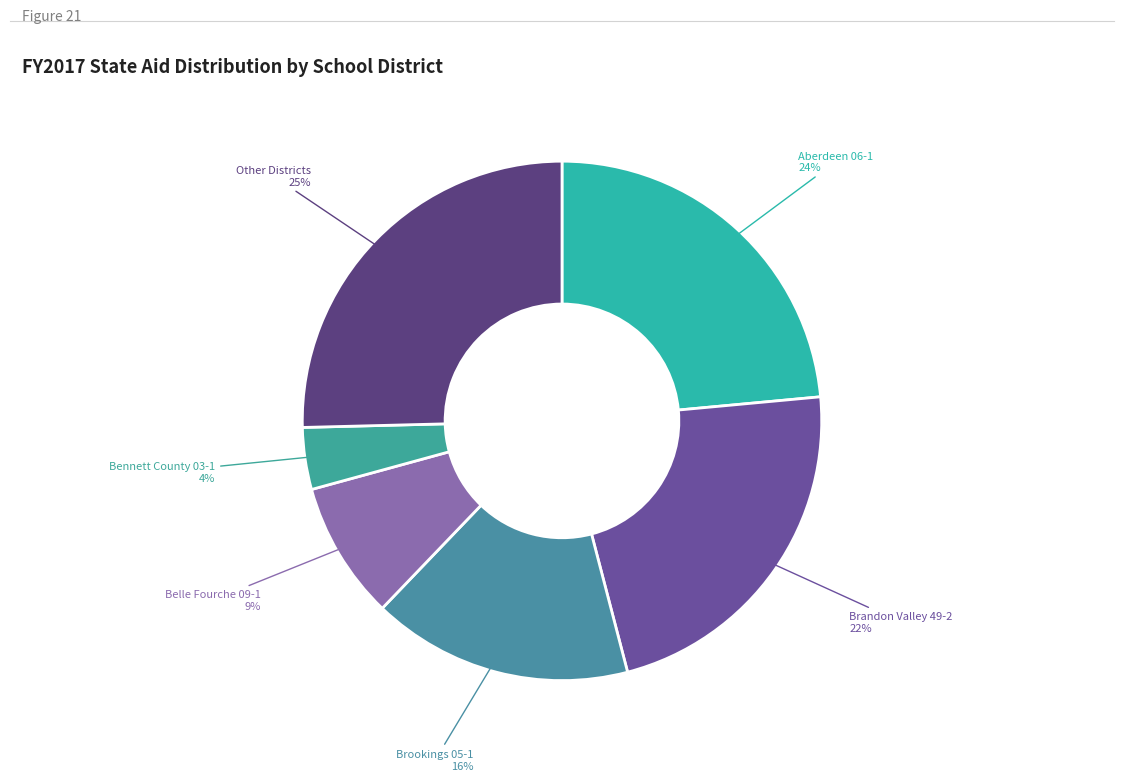

Do Brandon Valley 49-2 and Belle Fourche 09-1 together represent more than half of the pie?

No